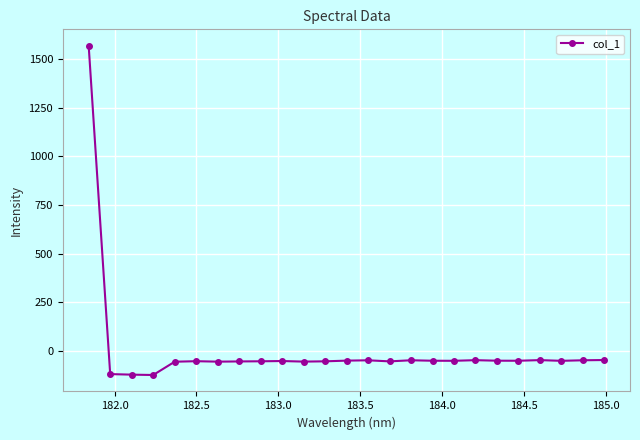

What is the greatest value displayed?

1568.2